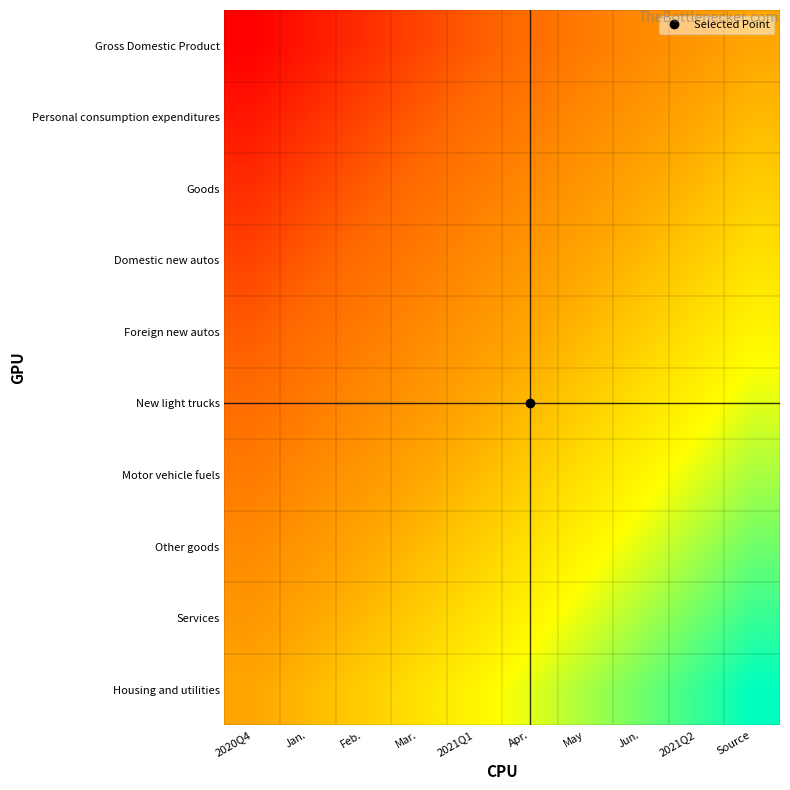

Reading left to right, list all the values displayed in this chart.

Gross Domestic Product: 2020Q4=0.0	Jan.=0.1	Feb.=0.1	Mar.=0.2	2021Q1=0.2	Apr.=0.3	May=0.3	Jun.=0.4	2021Q2=0.4	Source=0.5
Personal consumption expenditures: 2020Q4=0.1	Jan.=0.1	Feb.=0.2	Mar.=0.2	2021Q1=0.3	Apr.=0.3	May=0.4	Jun.=0.4	2021Q2=0.5	Source=0.6
Goods: 2020Q4=0.1	Jan.=0.2	Feb.=0.2	Mar.=0.3	2021Q1=0.3	Apr.=0.4	May=0.4	Jun.=0.5	2021Q2=0.6	Source=0.6
Domestic new autos: 2020Q4=0.2	Jan.=0.2	Feb.=0.3	Mar.=0.3	2021Q1=0.4	Apr.=0.4	May=0.5	Jun.=0.6	2021Q2=0.6	Source=0.7
Foreign new autos: 2020Q4=0.2	Jan.=0.3	Feb.=0.3	Mar.=0.4	2021Q1=0.4	Apr.=0.5	May=0.6	Jun.=0.6	2021Q2=0.7	Source=0.7
New light trucks: 2020Q4=0.3	Jan.=0.3	Feb.=0.4	Mar.=0.4	2021Q1=0.5	Apr.=0.6	May=0.6	Jun.=0.7	2021Q2=0.7	Source=0.8
Motor vehicle fuels: 2020Q4=0.3	Jan.=0.4	Feb.=0.4	Mar.=0.5	2021Q1=0.6	Apr.=0.6	May=0.7	Jun.=0.7	2021Q2=0.8	Source=0.8
Other goods: 2020Q4=0.4	Jan.=0.4	Feb.=0.5	Mar.=0.6	2021Q1=0.6	Apr.=0.7	May=0.7	Jun.=0.8	2021Q2=0.8	Source=0.9
Services: 2020Q4=0.4	Jan.=0.5	Feb.=0.6	Mar.=0.6	2021Q1=0.7	Apr.=0.7	May=0.8	Jun.=0.8	2021Q2=0.9	Source=0.9
Housing and utilities: 2020Q4=0.5	Jan.=0.6	Feb.=0.6	Mar.=0.7	2021Q1=0.7	Apr.=0.8	May=0.8	Jun.=0.9	2021Q2=0.9	Source=1.0